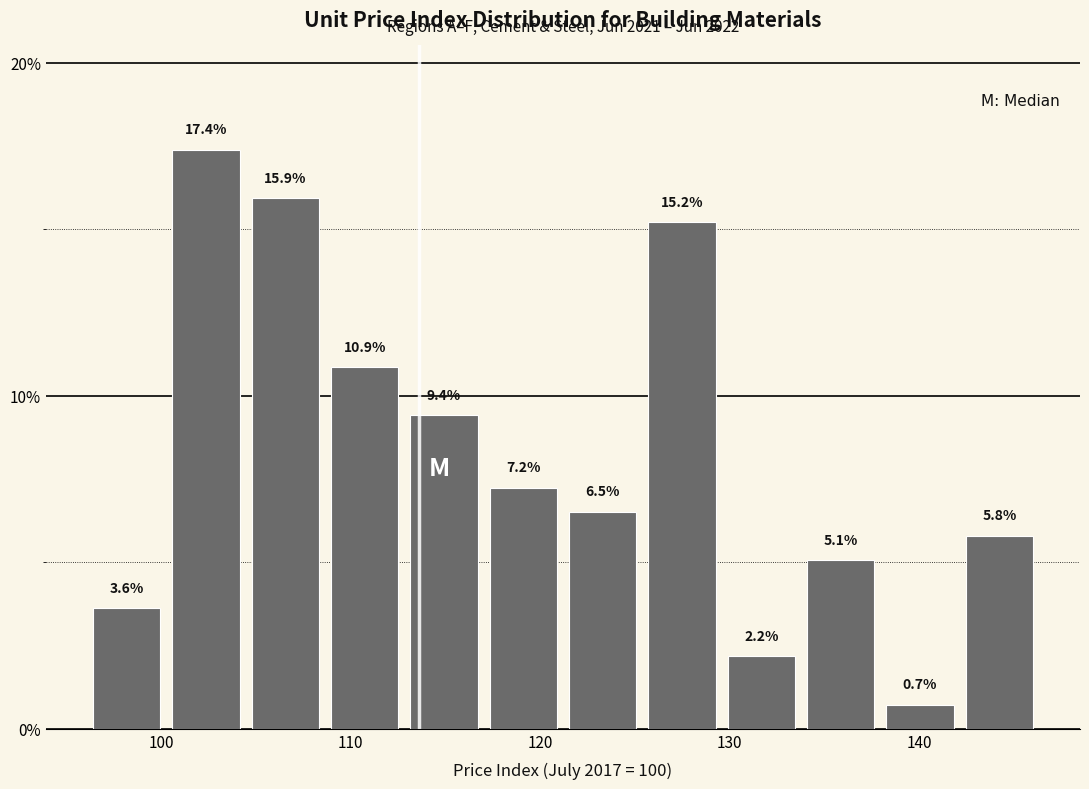

Reading left to right, list every bar in this chart as the range it spans on the x-axis followed by its height. The bar edges are not printed on the chart, so give them approximately, as read against the axis.

96 to 100: 3.6
100 to 104: 17.4
104 to 109: 15.9
109 to 113: 10.9
113 to 117: 9.4
117 to 121: 7.2
121 to 125: 6.5
125 to 130: 15.2
130 to 134: 2.2
134 to 138: 5.1
138 to 142: 0.7
142 to 146: 5.8